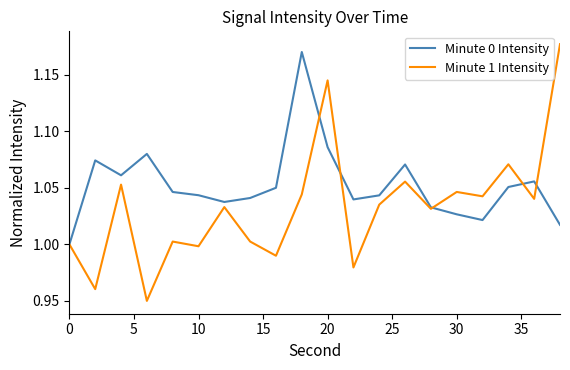

Which series has the widest spread of values?

Minute 1 Intensity